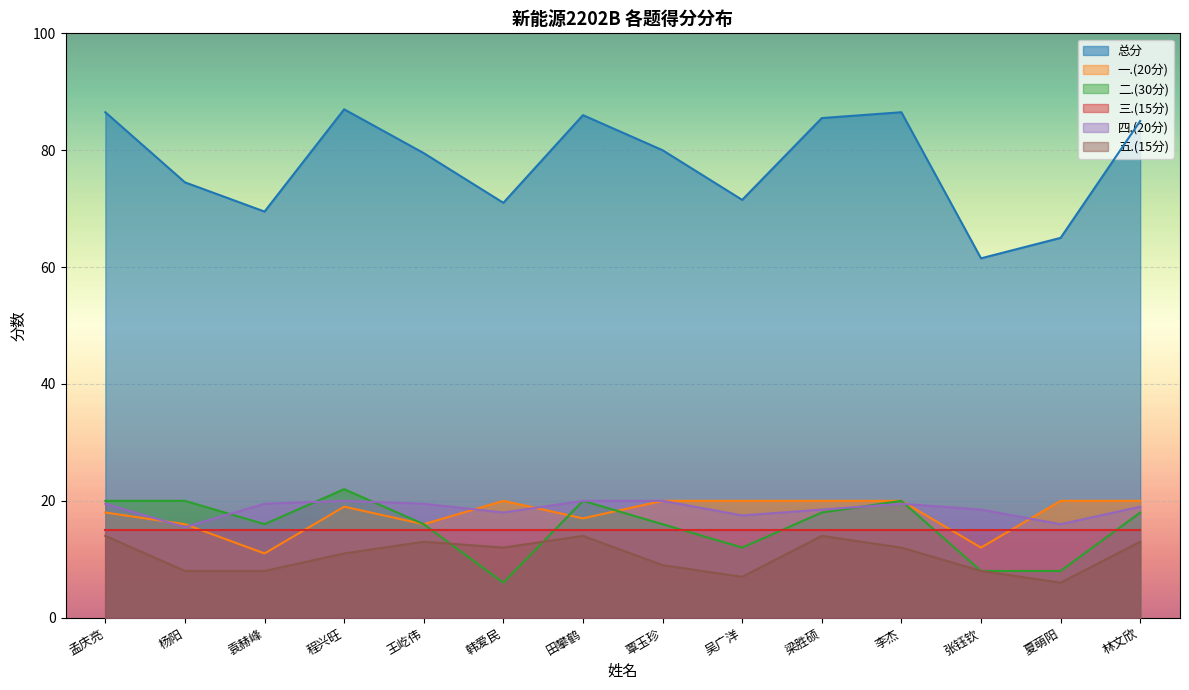

Rank the categories by 总分 value from lowest to highest.

张钰钦, 夏萌阳, 袁赫峰, 韩爱民, 吴广洋, 杨阳, 王屹伟, 覃玉珍, 林文欣, 梁胜硕, 田攀鹤, 孟庆亮, 李杰, 程兴旺